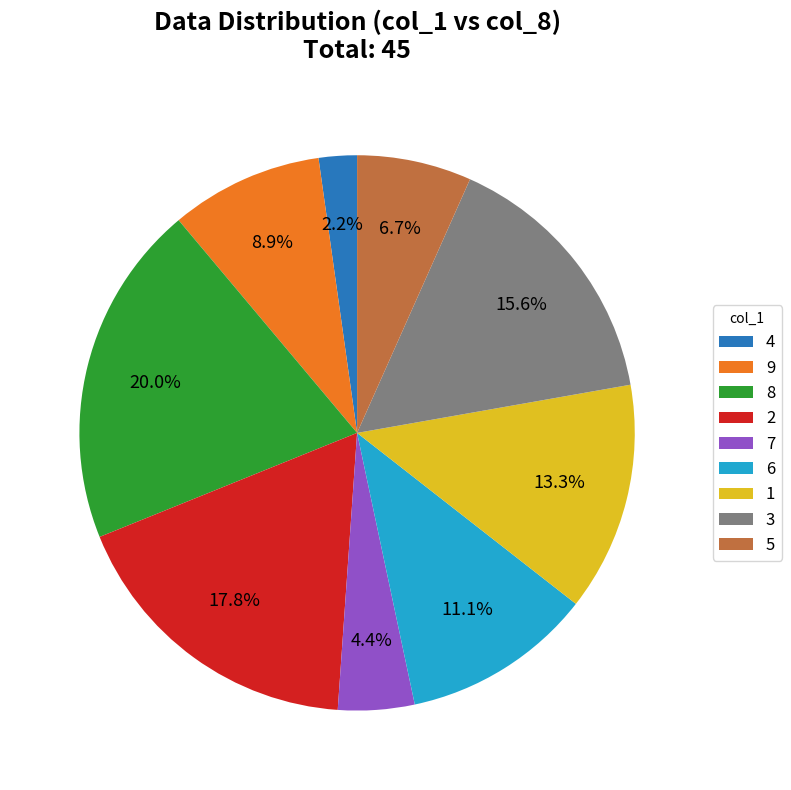

Is there a majority slice in this chart?

No